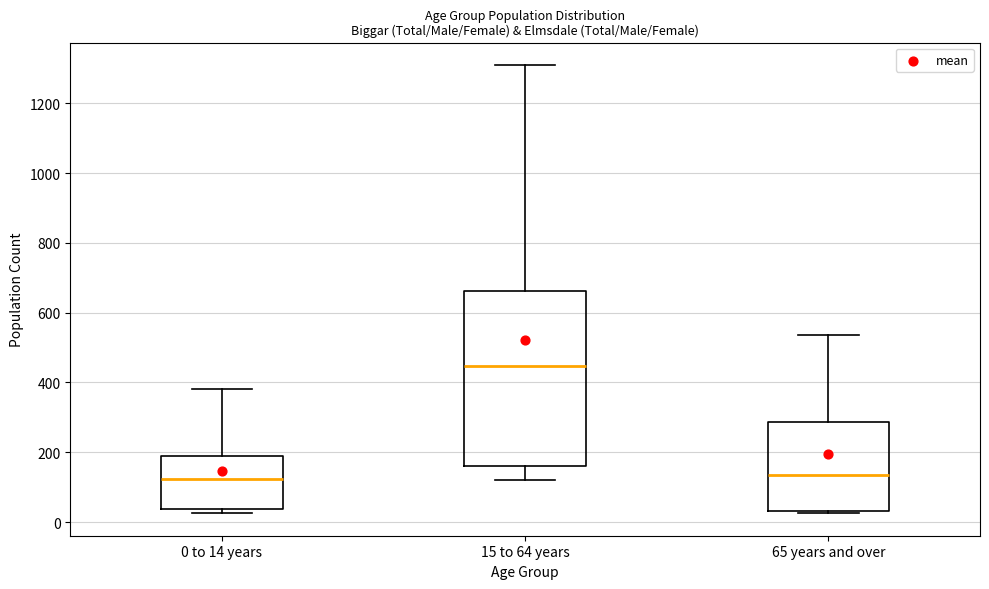

Reading left to right, transcribe this box plot: for each box, give where its median line is, the range the box spans, and where its two whiskers end, as read against the y-axis. The values are not printed on the chart, so give them approximately, as read against the axis.

0 to 14 years: median 120, box 40 to 200, whiskers 20 to 380
15 to 64 years: median 440, box 160 to 660, whiskers 120 to 1320
65 years and over: median 140, box 40 to 280, whiskers 20 to 540